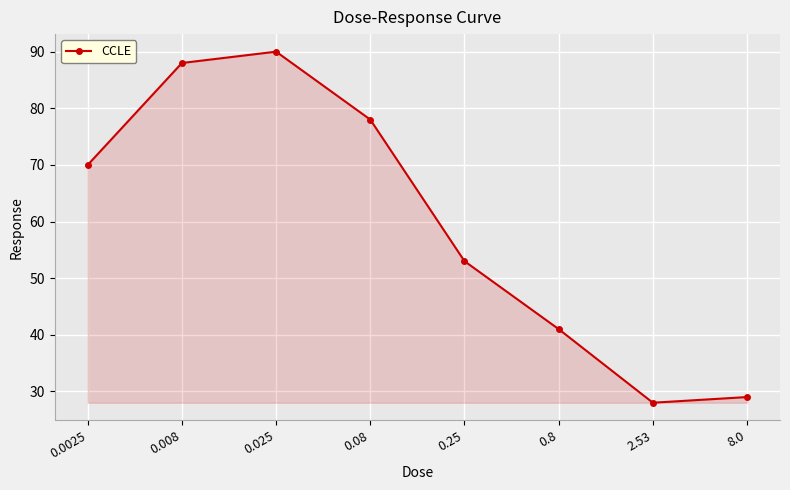

What is the approximate value at 0.0025?

70